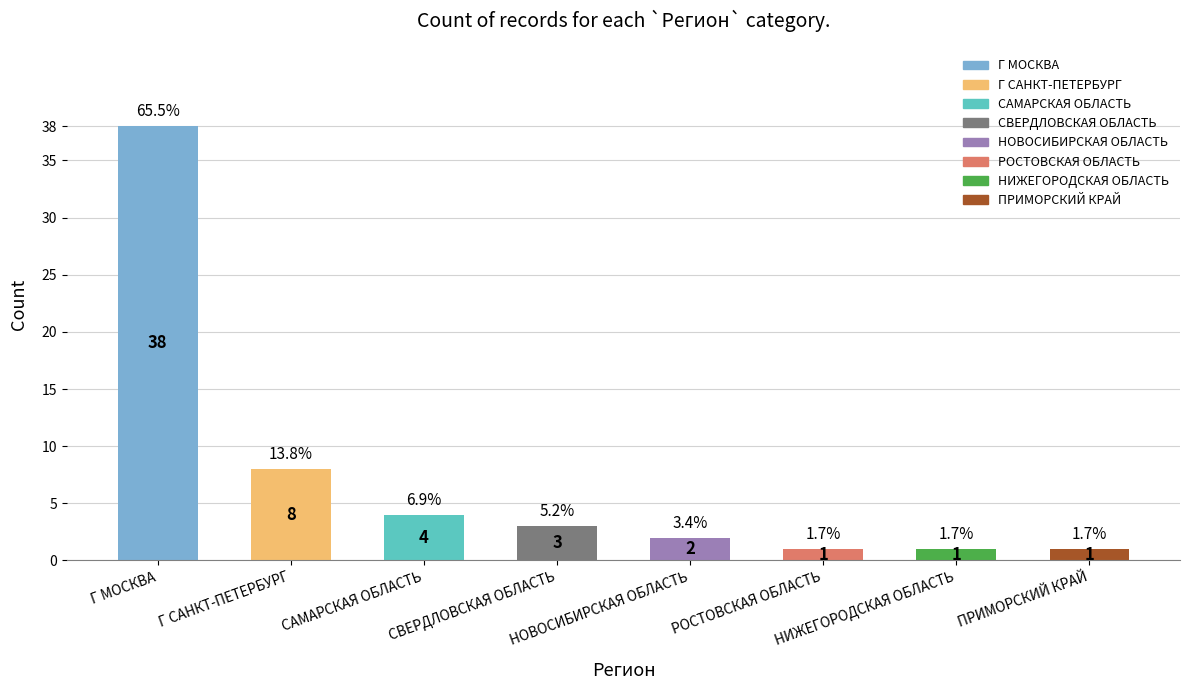

What is the label of the 3rd bar from the left?

САМАРСКАЯ ОБЛАСТЬ